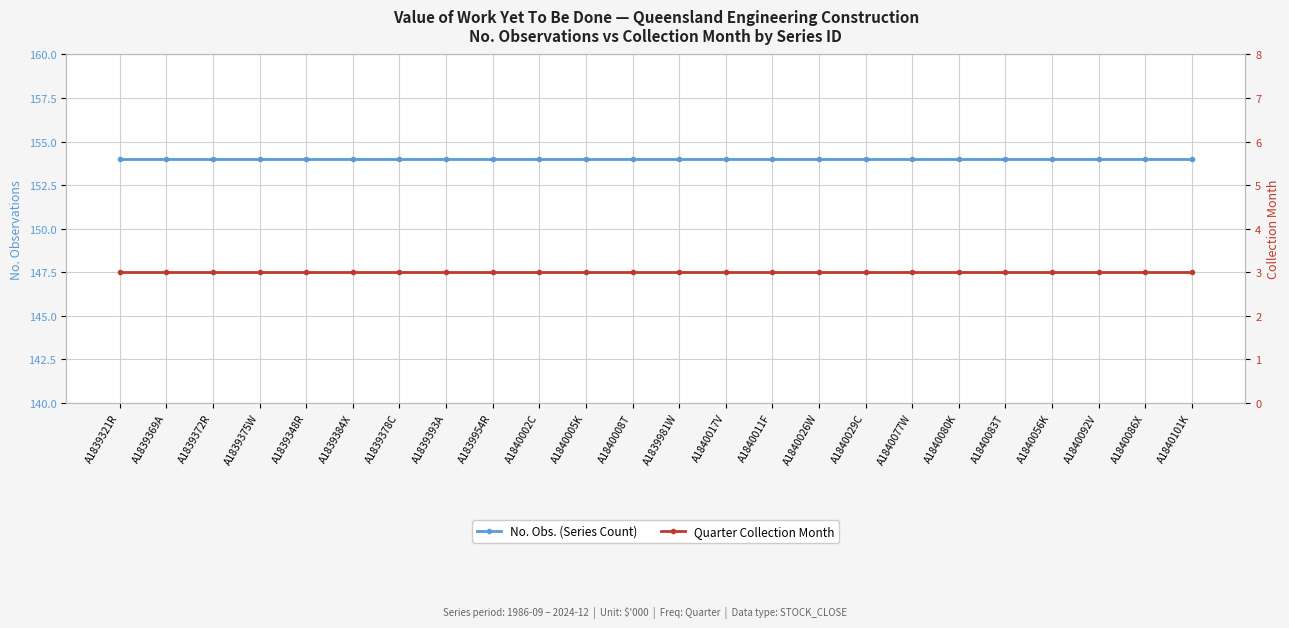

Which series has the widest spread of values?

No. Obs. (Series Count)